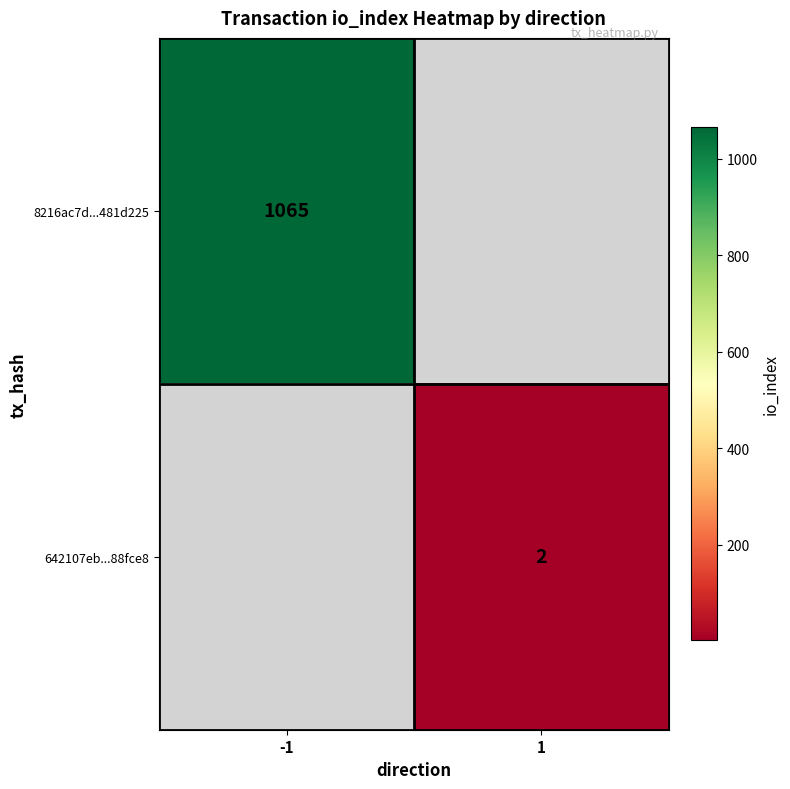

Count the number of categories in the chart.

2